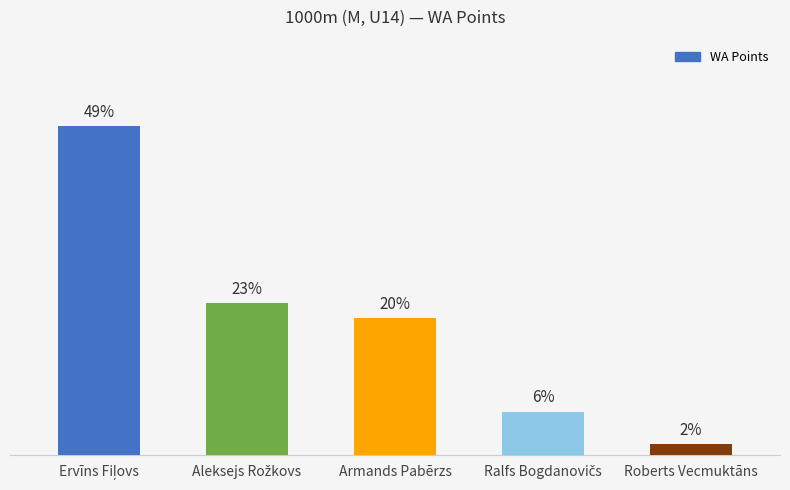

What is the difference between the values at Ralfs Bogdanovičs and Armands Pabērzs?

26